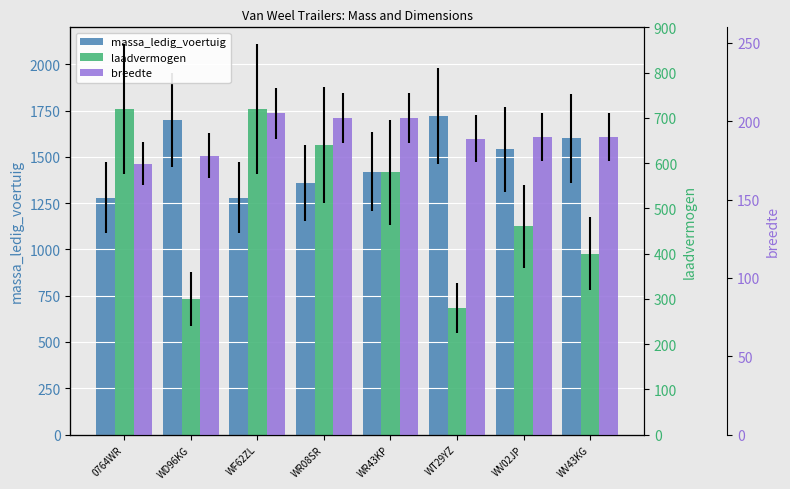

Which label corresponds to the smallest value in the chart?

0764WR